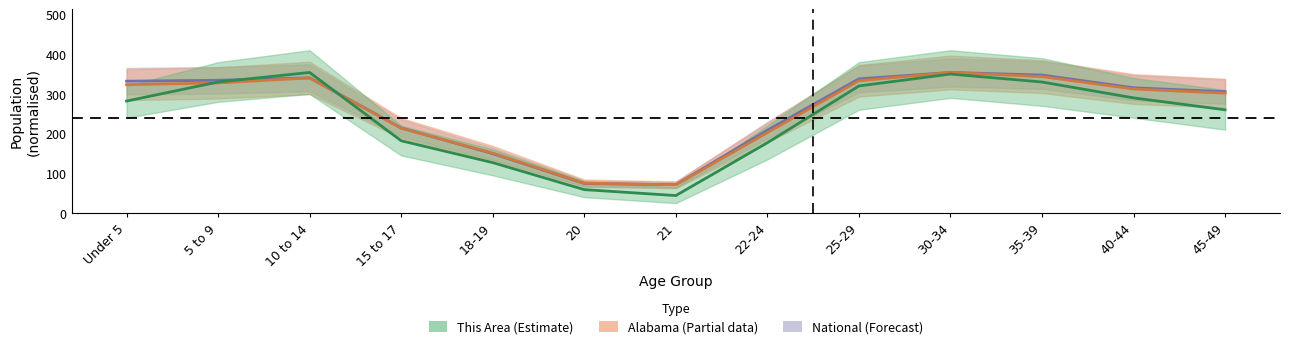

Which series ends up on top after the final intersection of Alabama and This Area?

Alabama